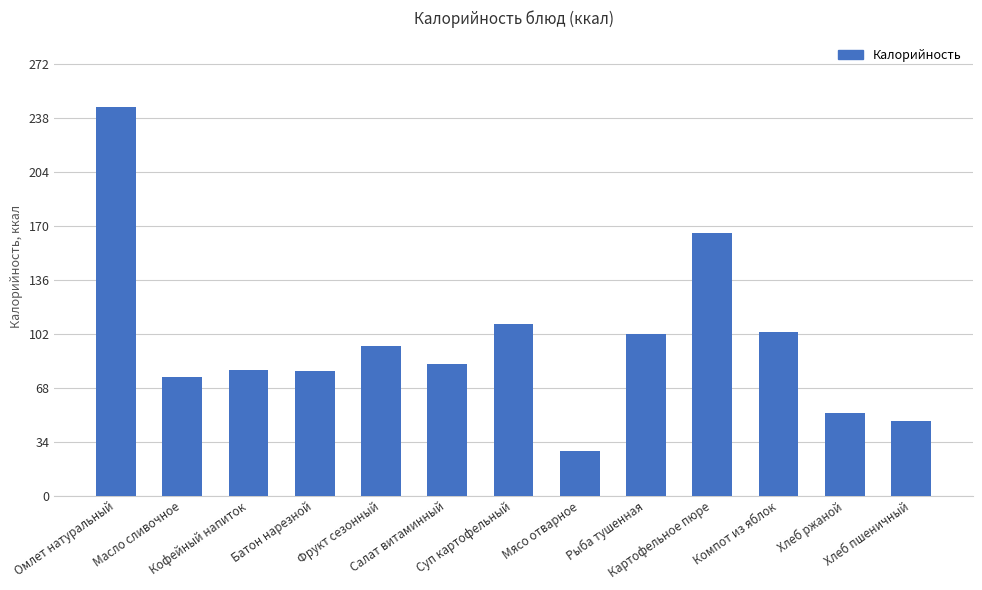

Which has a higher value, Рыба тушенная or Хлеб ржаной?

Рыба тушенная